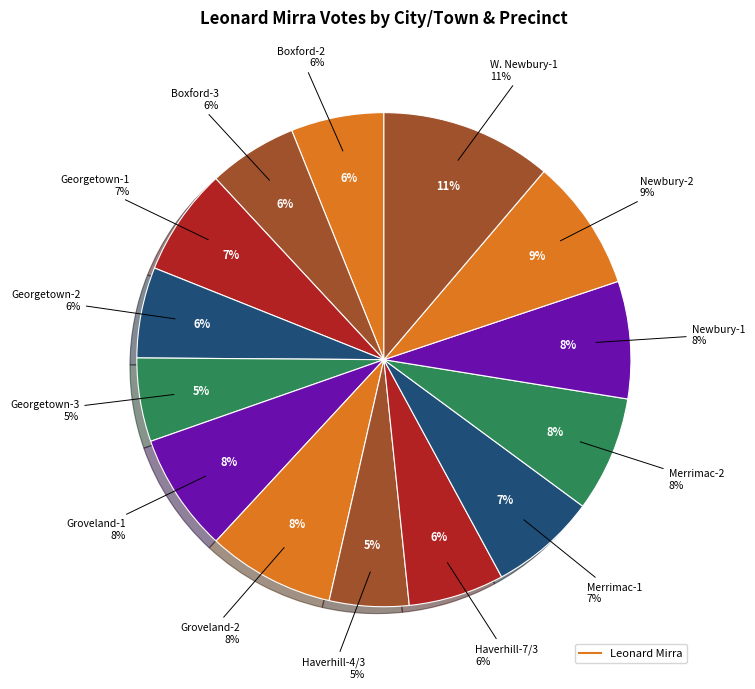

What is the change in value from Boxford-2 to Groveland-1?

+194